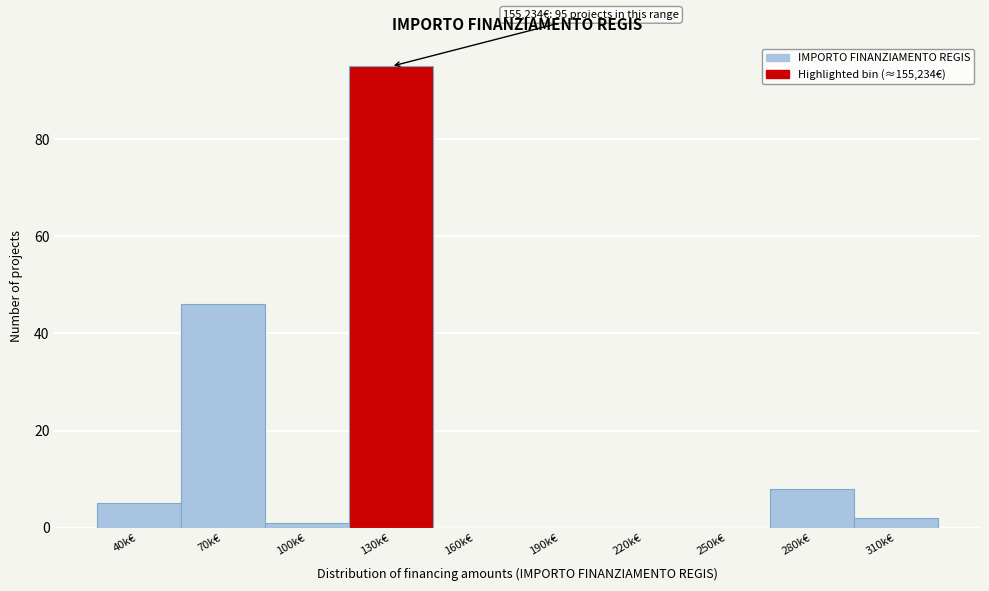

Reading left to right, transcribe all the data shown in this chart.

40k€=5	70k€=46	100k€=1	130k€=95	160k€=0	190k€=0	220k€=0	250k€=0	280k€=8	310k€=2